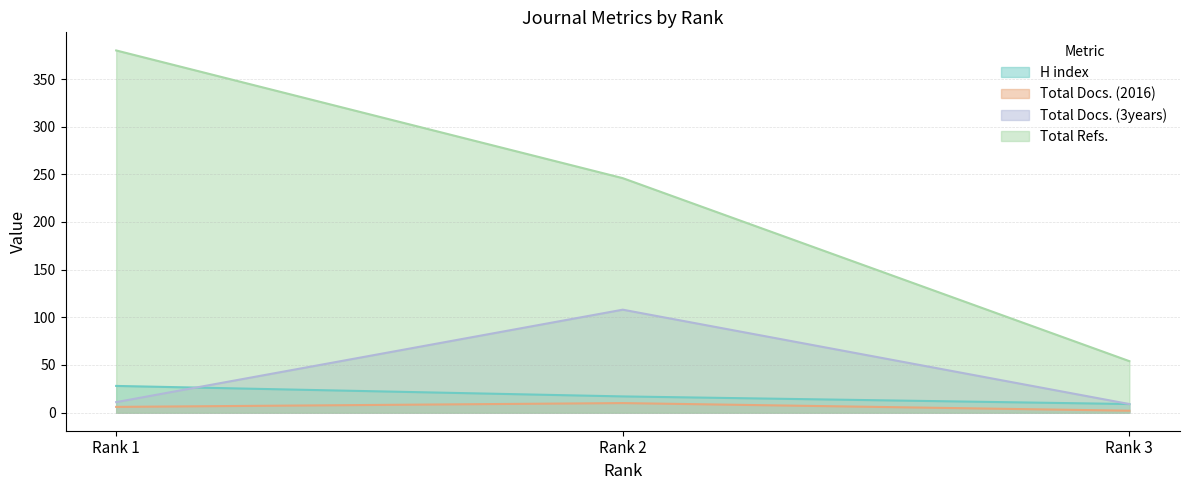

How many values in the Total Docs. (2016) series exceed 6?

1